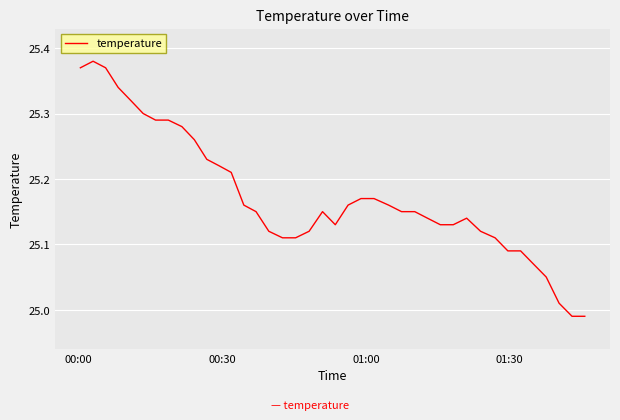

Does the chart display data point markers on the line(s)?

No